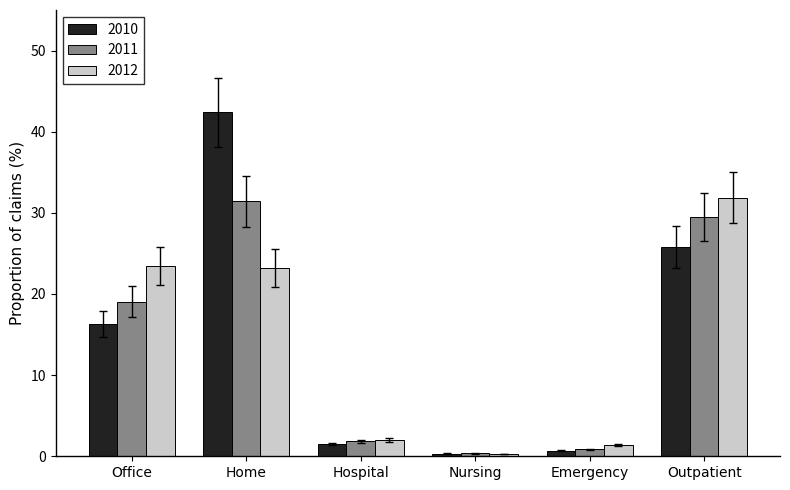

List the labels in order of 2011 value, smallest first.

Nursing, Emergency, Hospital, Office, Outpatient, Home